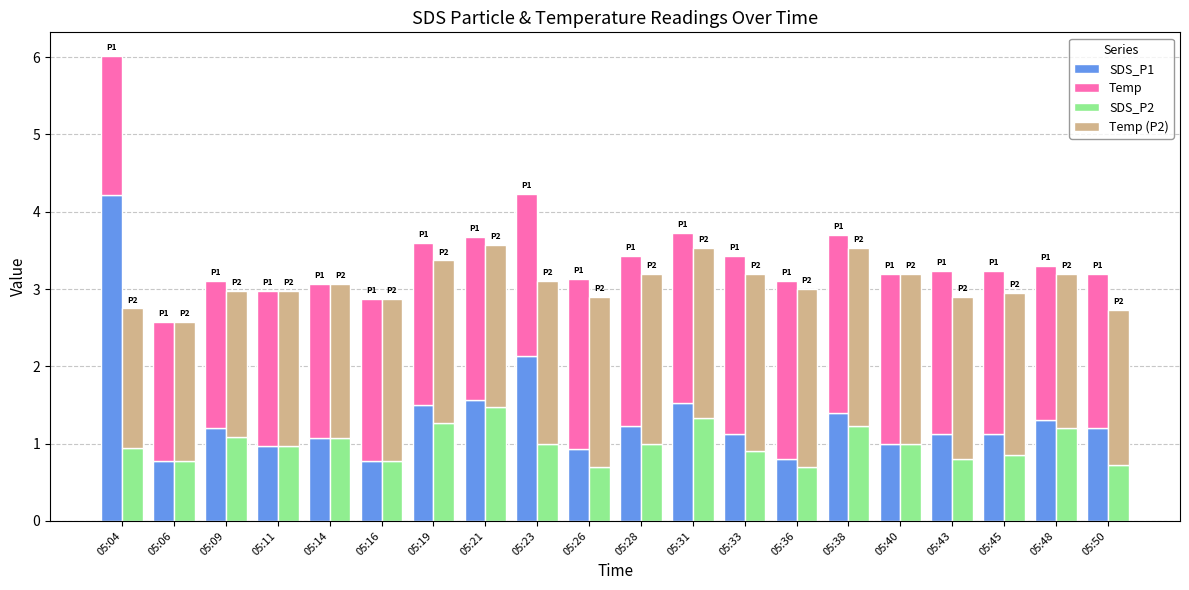

What is the maximum value shown in the chart?

4.2